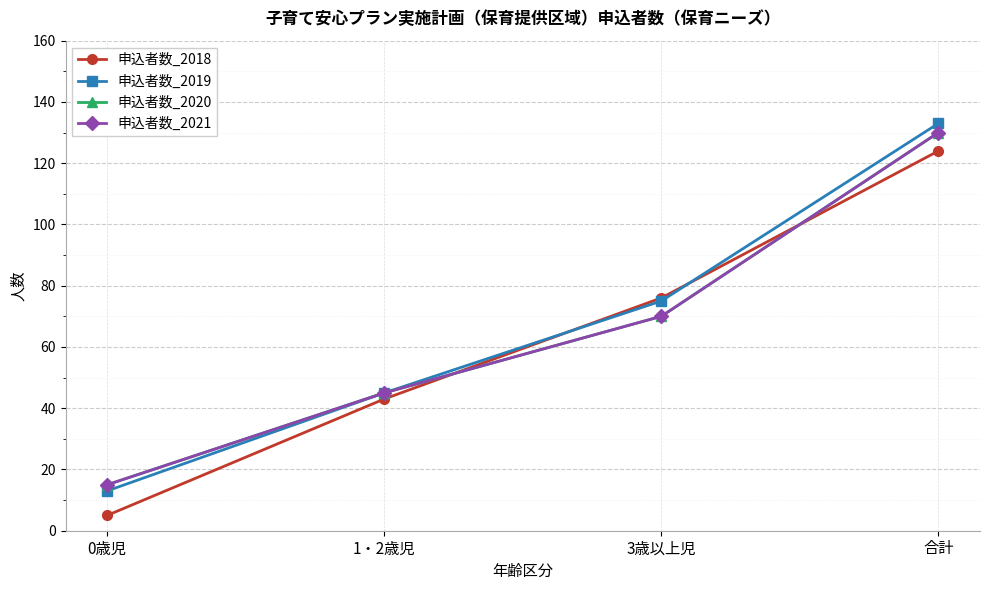

At which category is the sum across all series the highest?

合計